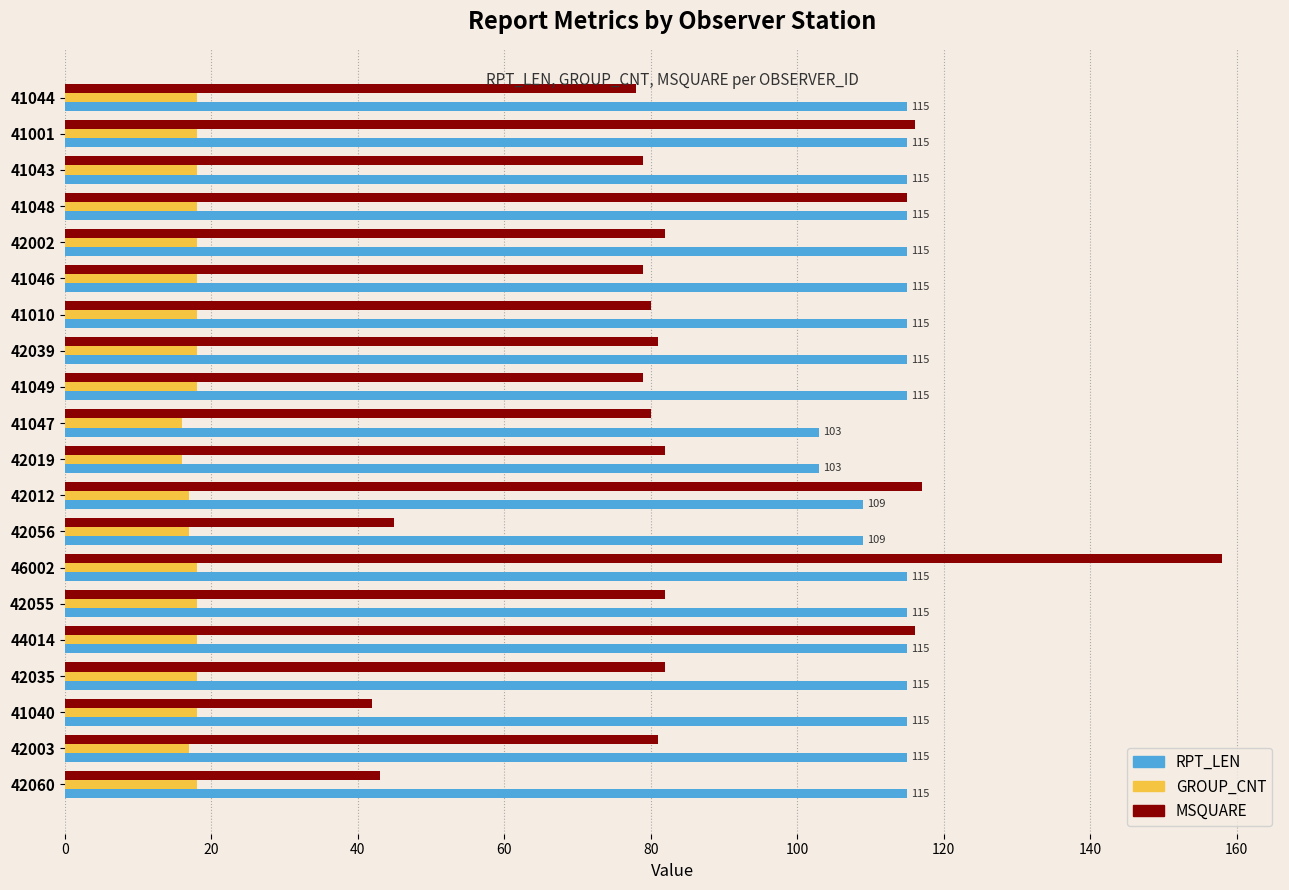

What are all the series names shown in the legend?

RPT_LEN, GROUP_CNT, MSQUARE